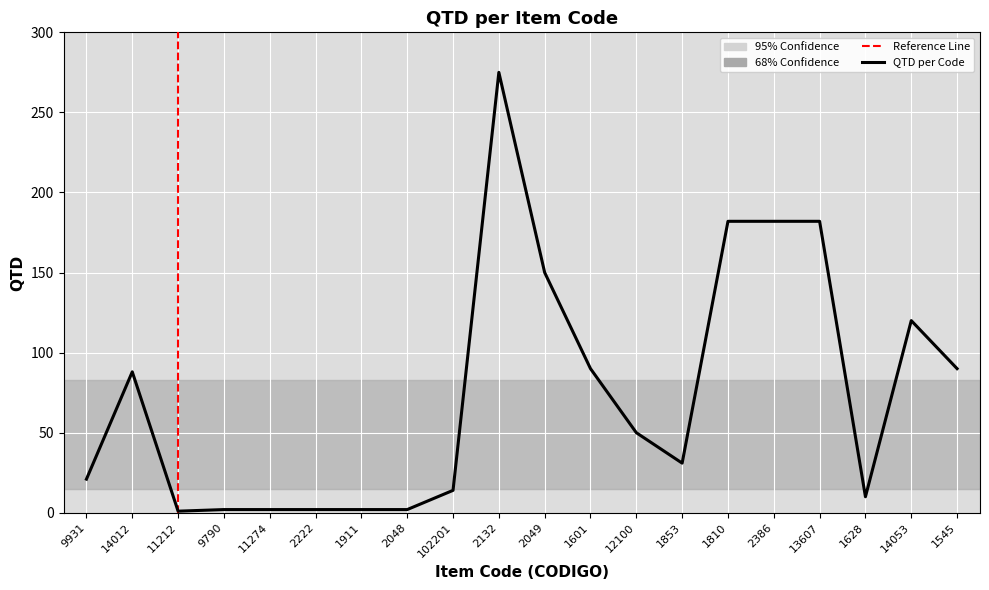

How many data points are less than 50?

10